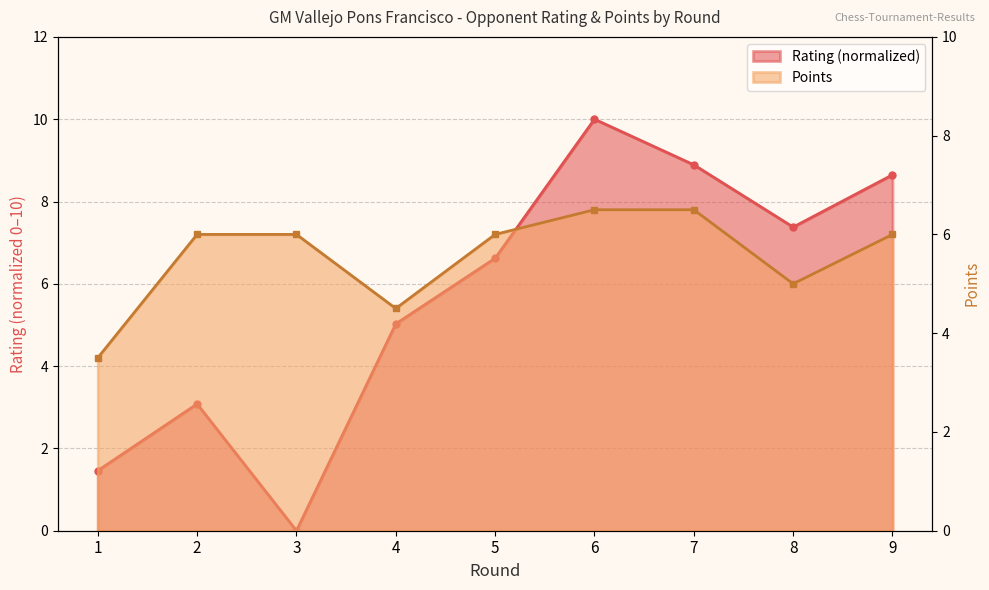

How many values in the Points series are below 6?

3